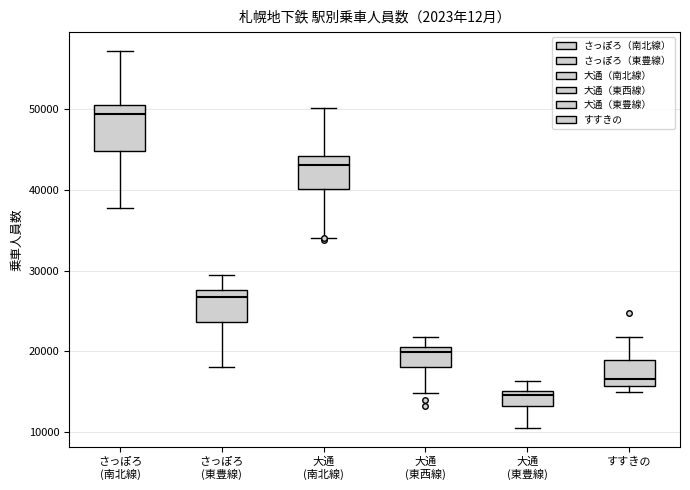

Reading left to right, transcribe this box plot: for each box, give where its median line is, the range the box spans, and where its two whiskers end, as read against the y-axis. The values are not printed on the chart, so give them approximately, as read against the axis.

さっぽろ (南北線): median 49000, box 45000 to 51000, whiskers 38000 to 57000
さっぽろ (東豊線): median 27000, box 24000 to 28000, whiskers 18000 to 30000
大通 (南北線): median 43000, box 40000 to 44000, whiskers 34000 to 50000
大通 (東西線): median 20000, box 18000 to 21000, whiskers 15000 to 22000
大通 (東豊線): median 15000 (just below the box's upper edge), box 13000 to 15000, whiskers 10000 to 16000
すすきの: median 17000, box 16000 to 19000, whiskers 15000 to 22000